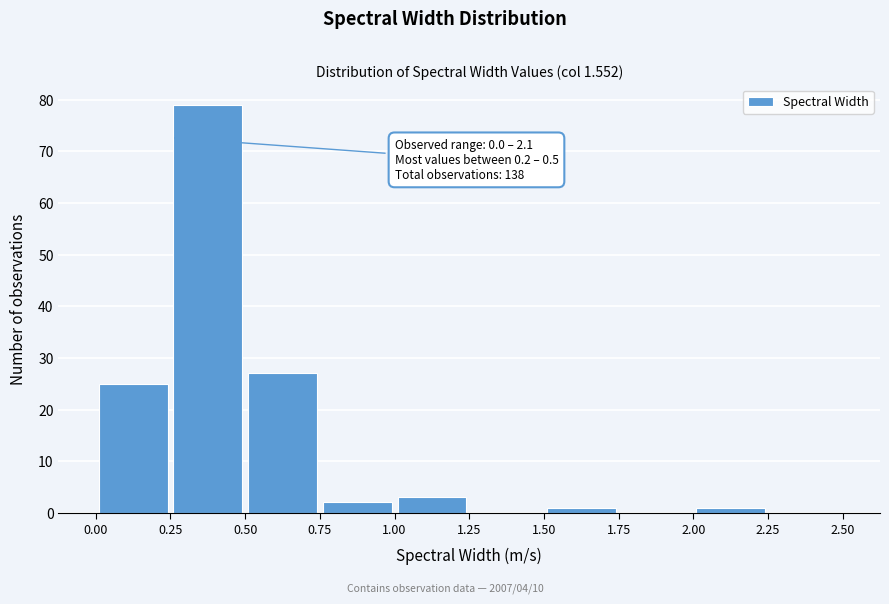

Which range on the x-axis has the tallest bar?

0.25 to 0.50